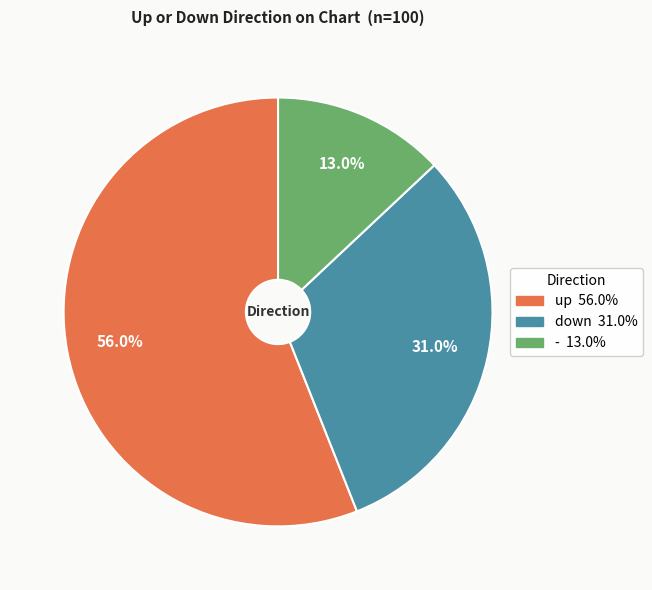

How many segments does this pie chart have?

3